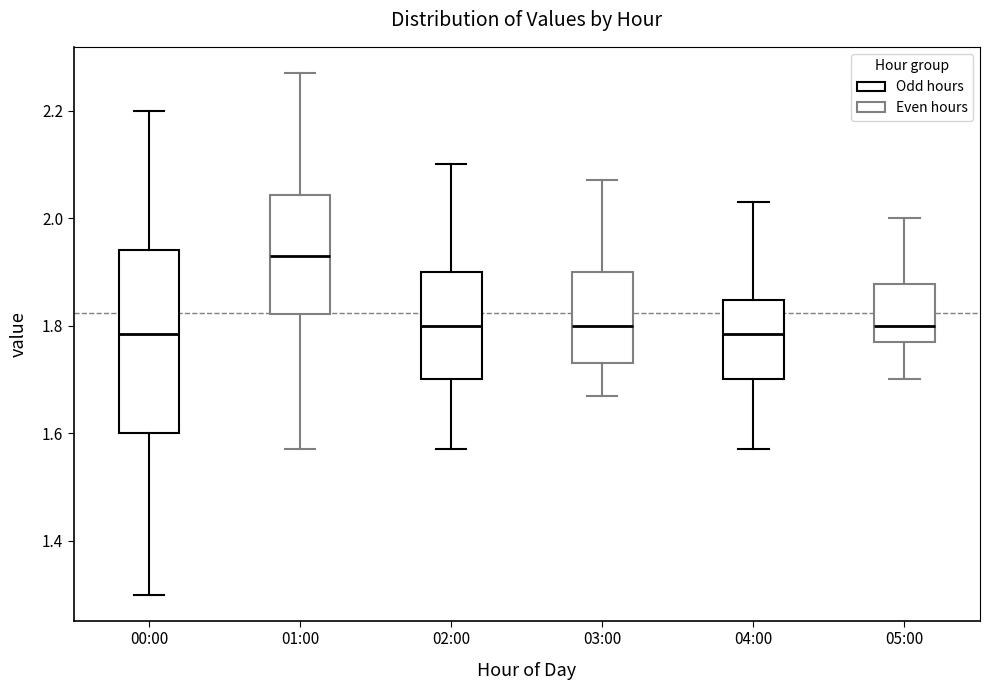

Reading left to right, transcribe this box plot: for each box, give where its median line is, the range the box spans, and where its two whiskers end, as read against the y-axis. The values are not printed on the chart, so give them approximately, as read against the axis.

00:00: median 1.78, box 1.60 to 1.94, whiskers 1.30 to 2.20
01:00: median 1.94, box 1.82 to 2.04, whiskers 1.58 to 2.28
02:00: median 1.80, box 1.70 to 1.90, whiskers 1.58 to 2.10
03:00: median 1.80, box 1.74 to 1.90, whiskers 1.68 to 2.08
04:00: median 1.78, box 1.70 to 1.84, whiskers 1.58 to 2.04
05:00: median 1.80, box 1.78 to 1.88, whiskers 1.70 to 2.00